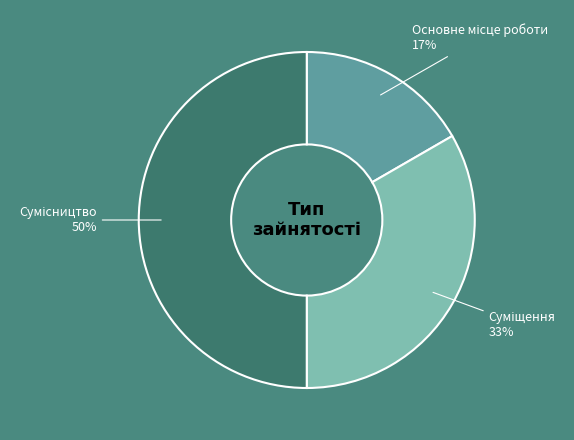

To the nearest percent, what is the difference between the largest and smallest slice percentages?

33%